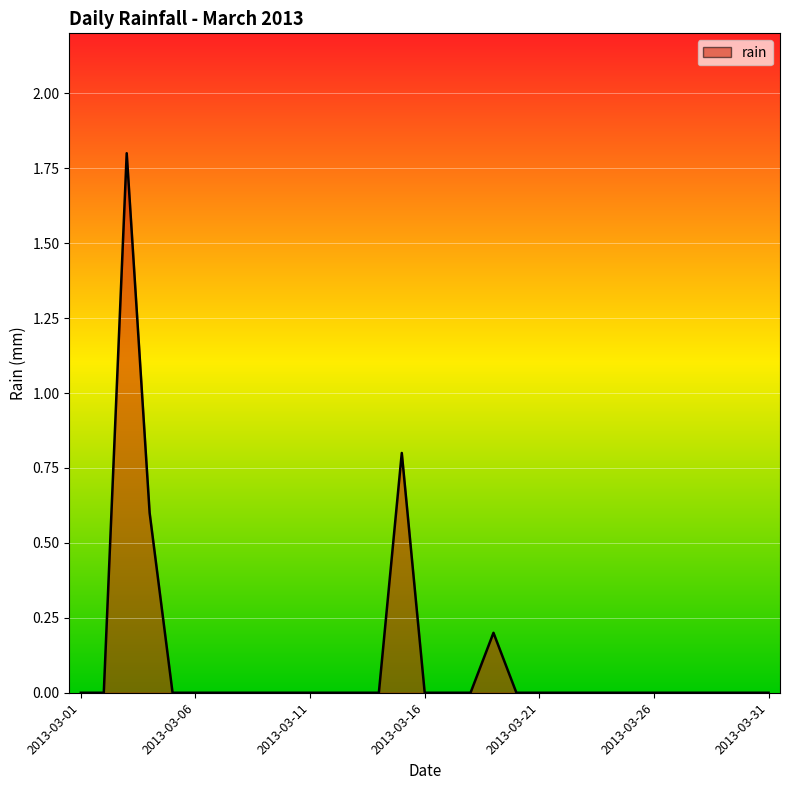

Count the values in the range 0 to 1.

30